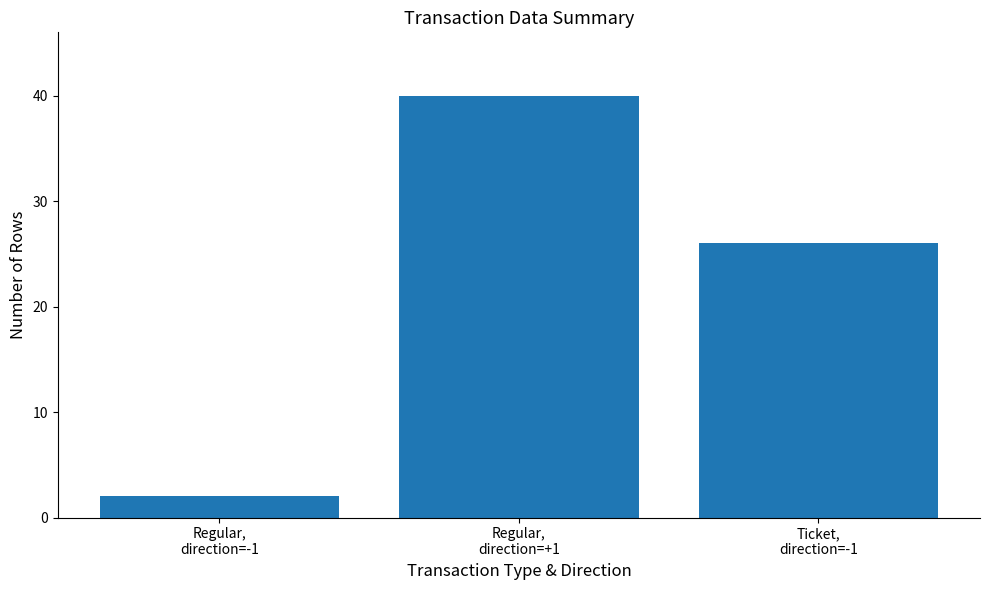

At which label is the value closest to 21?

Ticket,
direction=-1